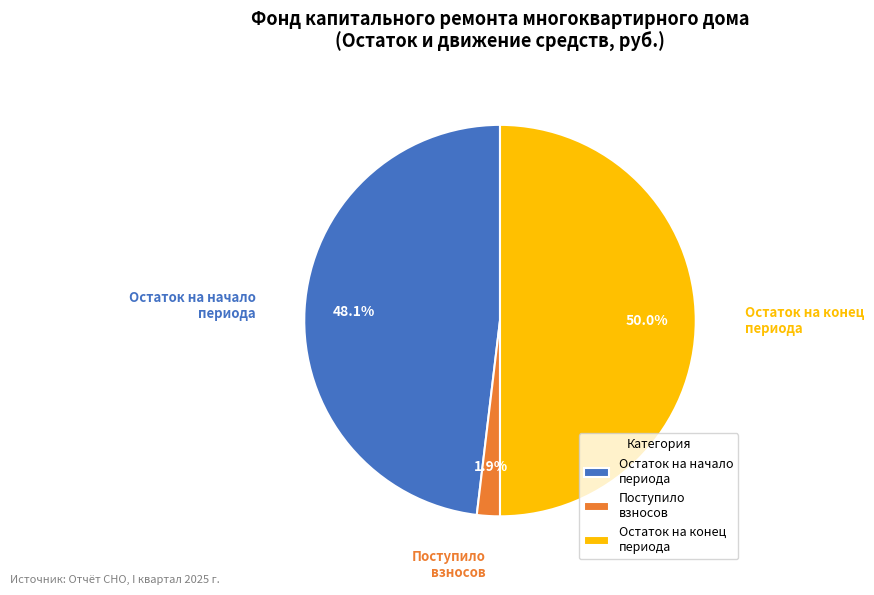

Is Поступило взносов the majority of the pie?

No